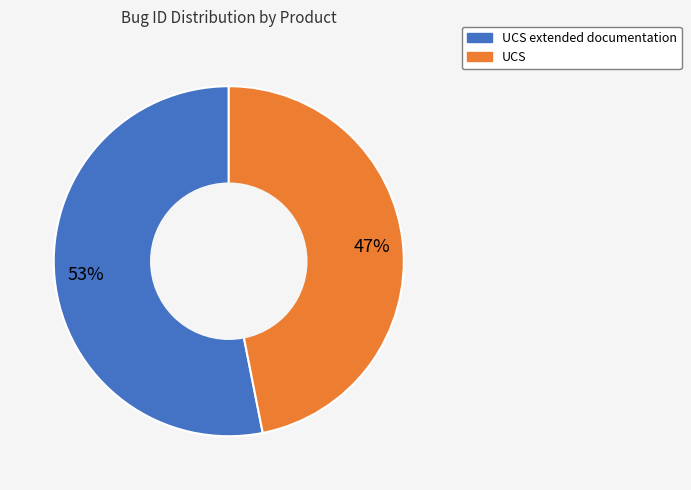

Approximately how many times larger is the value at UCS compared to UCS extended documentation?

0.9